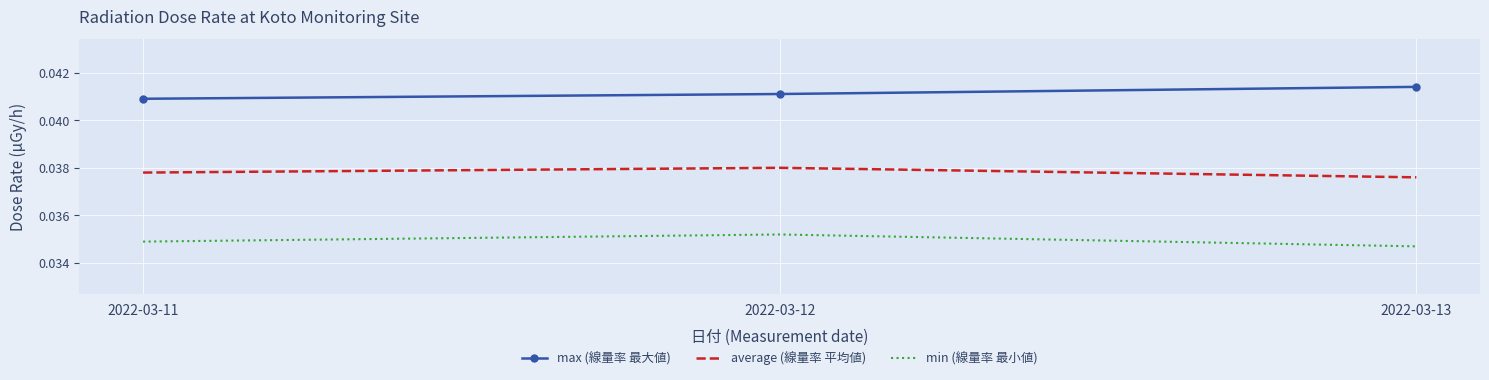

True or false: max (線量率 最大値) has a value of 0.1 at 2022-03-13.

False